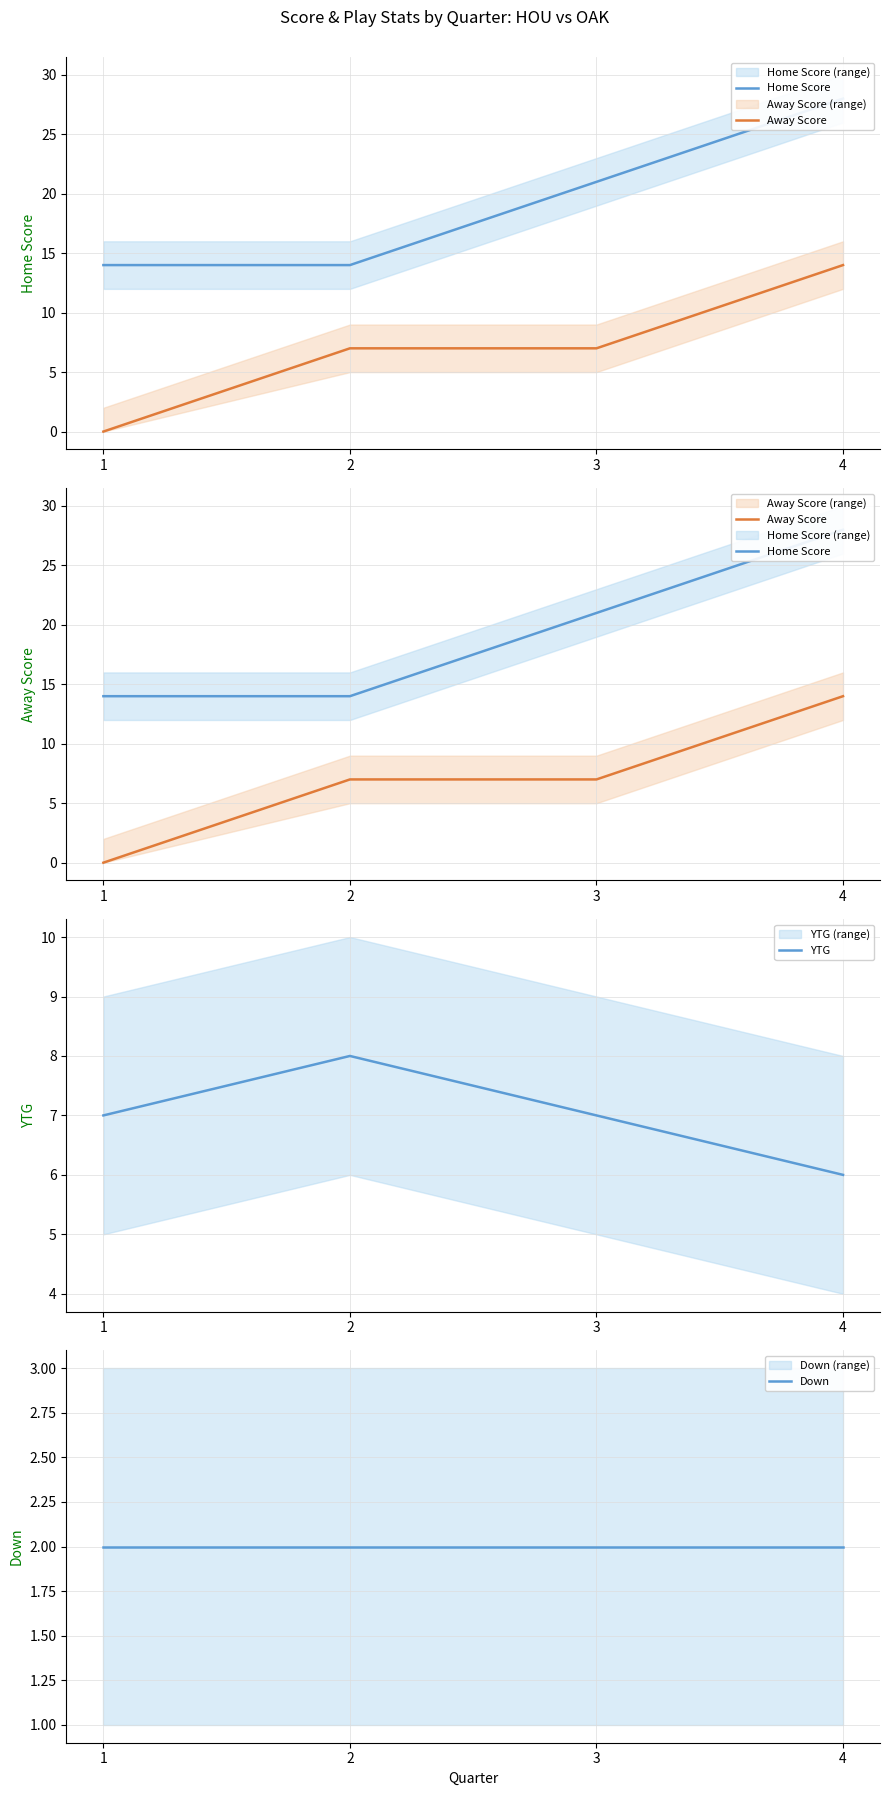

Which category has the lowest value in the Down series?

1